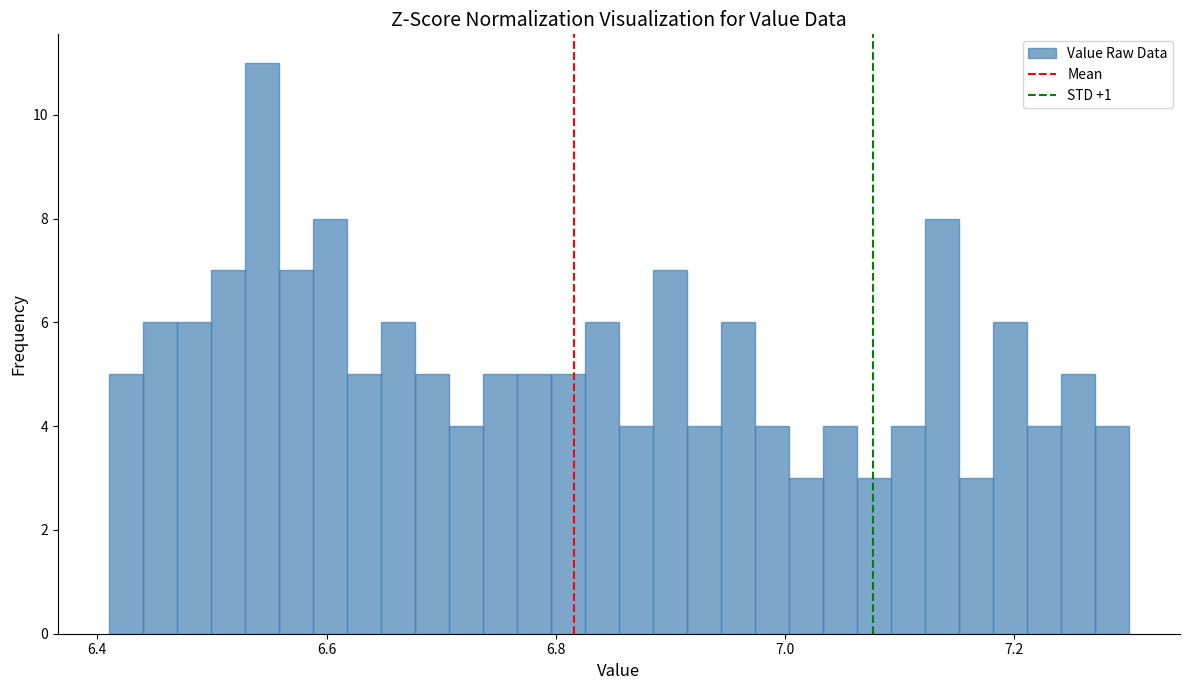

Around what value on the x-axis is the tallest bar? Give the approximate position of its centre, as read against the axis.

6.54